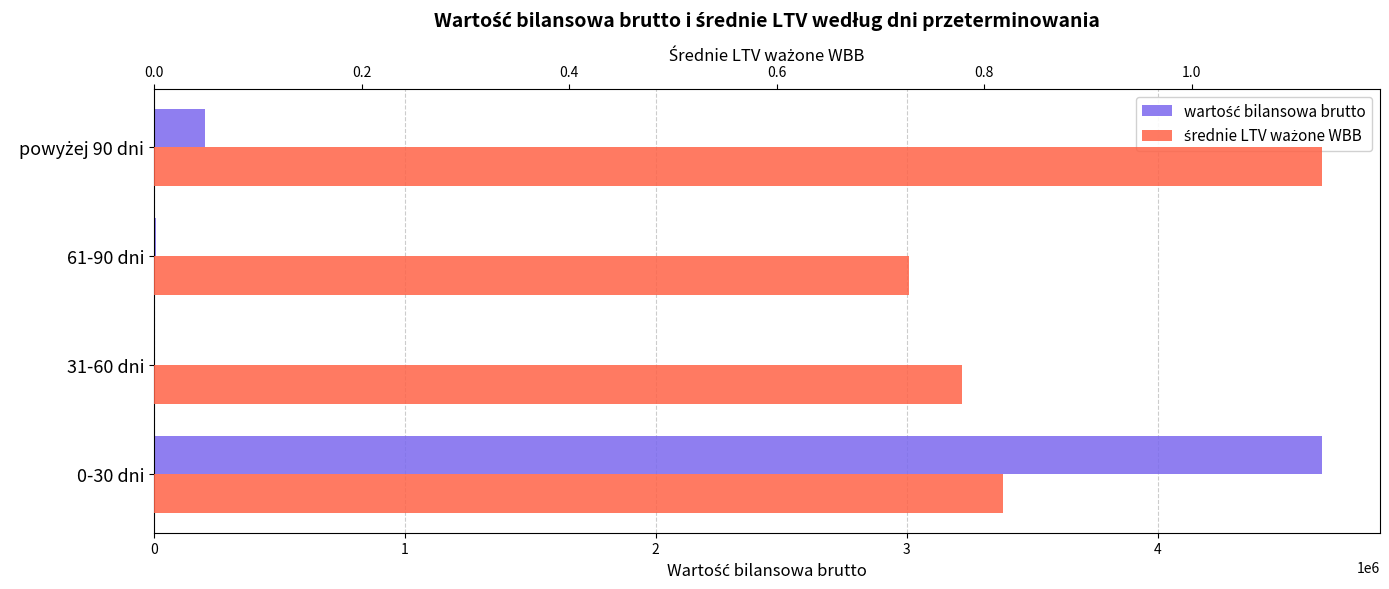

The średnie LTV ważone WBB series shows 0.8 at powyżej 90 dni. True or false?

False